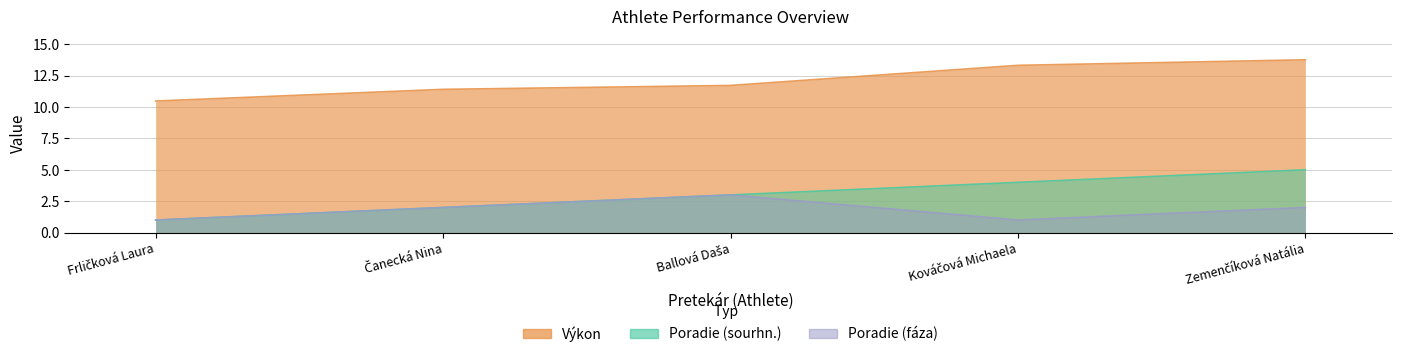

What is the sum of the Poradie (fáza) values at Čanecká Nina and Kováčová Michaela?

3.0